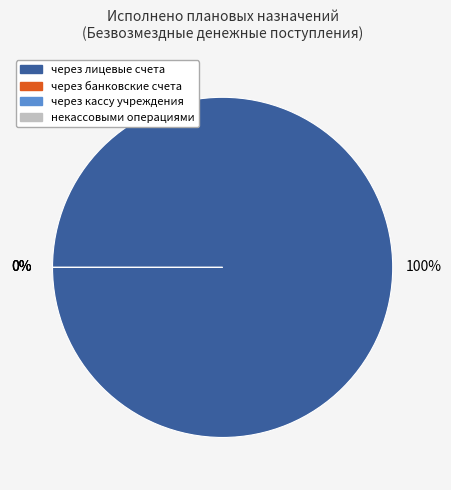

What percentage is NOT represented by некассовыми операциями?

100.0%